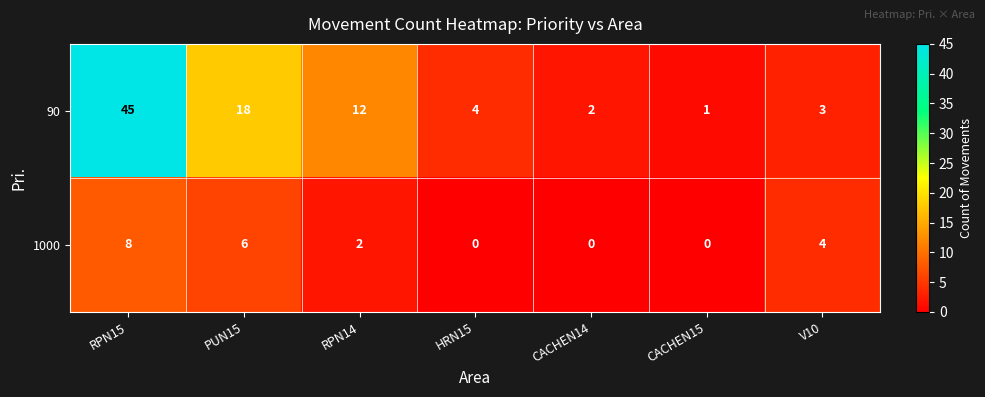

Is it true that 90 equals 2 at V10?

False